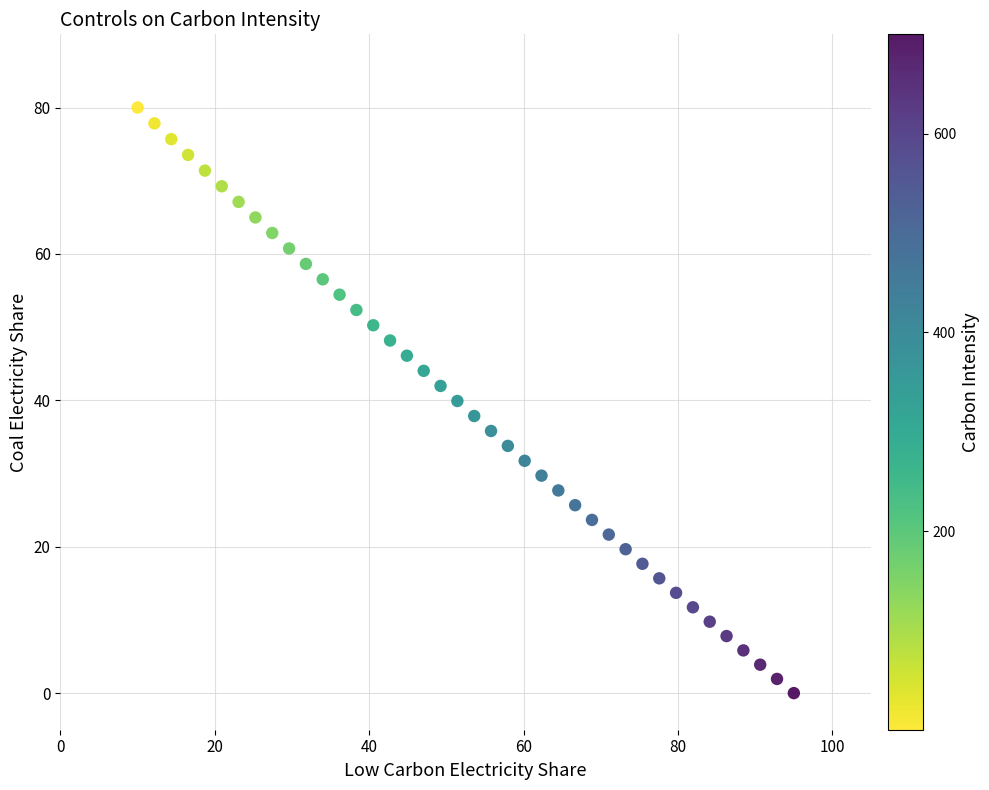

What is the range of Y values (max minus min)?

80.0